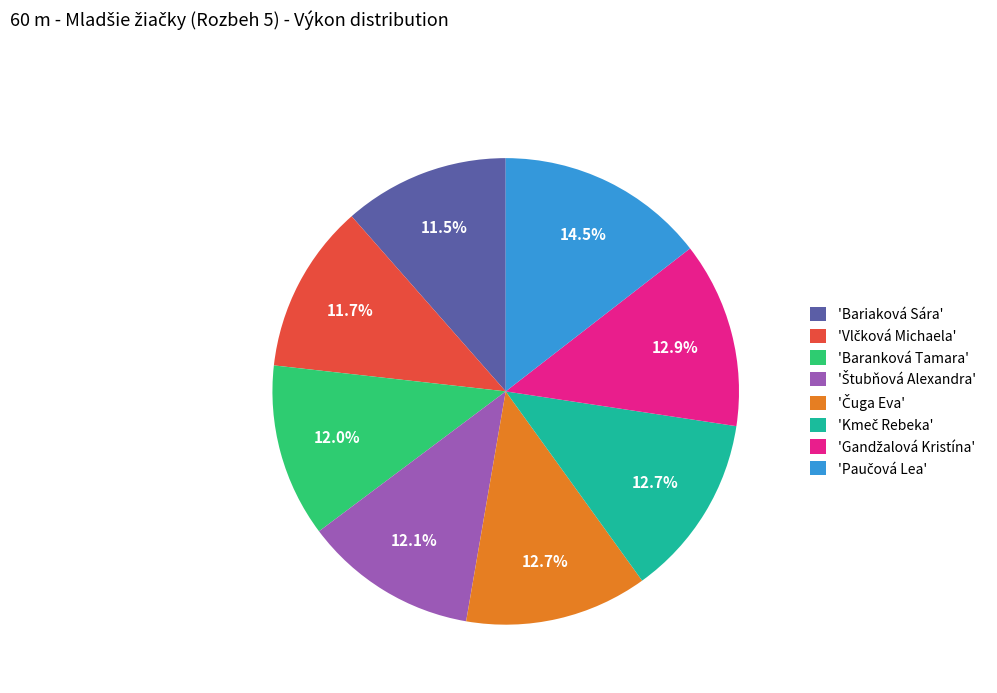

Between 'Baranková Tamara' and 'Bariaková Sára', which is larger?

'Baranková Tamara'